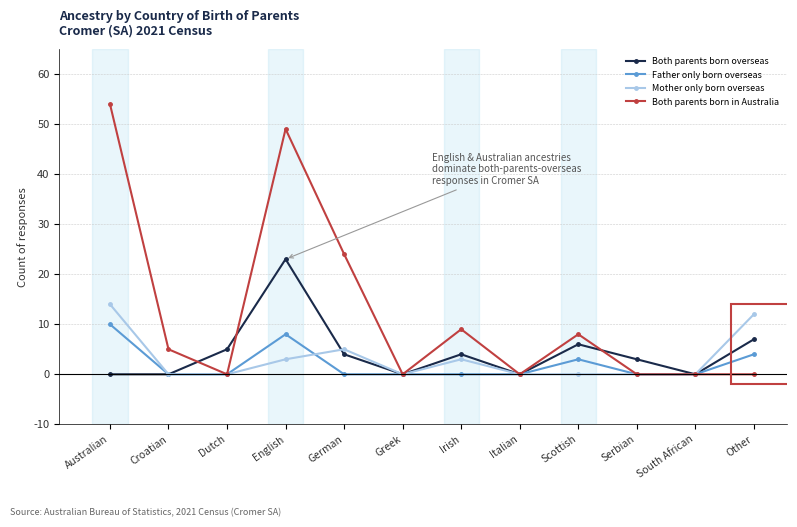

Is it true that Both parents born overseas equals 7 at Other?

True